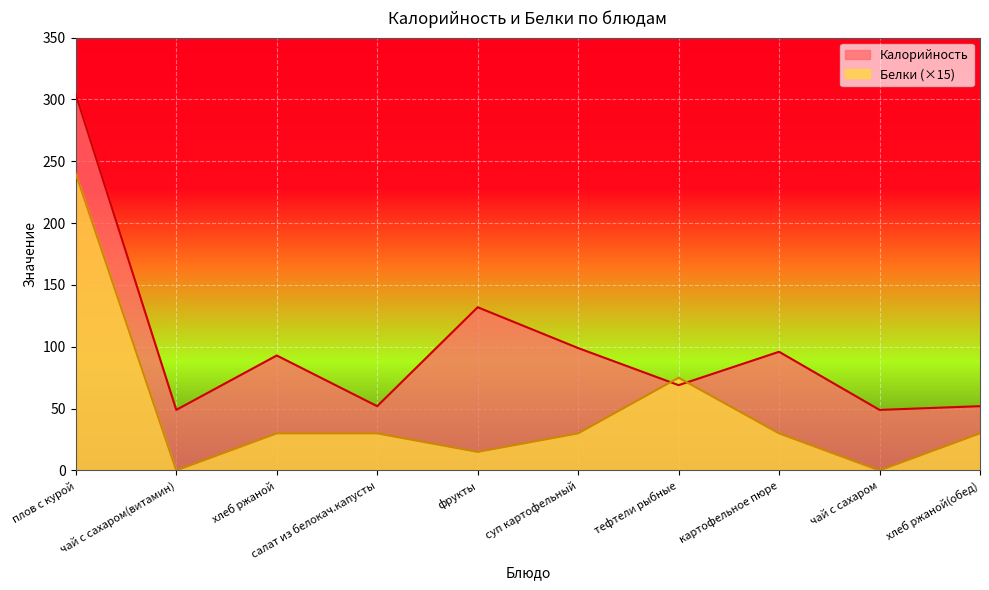

List the labels in order of Калорийность value, smallest first.

чай с сахаром(витамин), чай с сахаром, салат из белокач.капусты, хлеб ржаной(обед), тефтели рыбные, хлеб ржаной, картофельное пюре, суп картофельный, фрукты, плов с курой